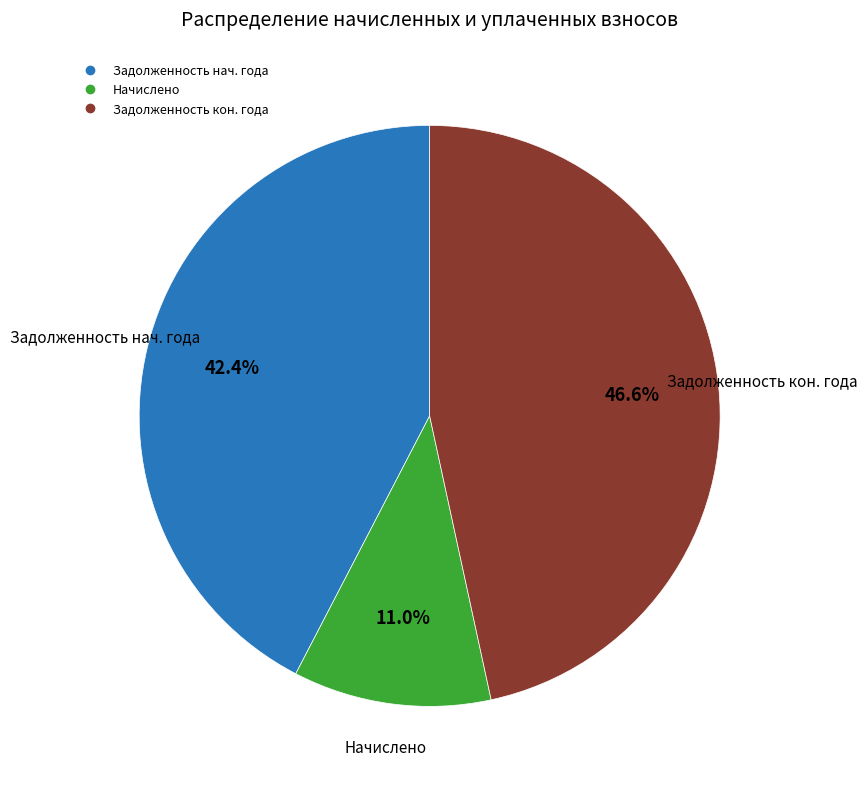

Does any single category account for the majority?

No